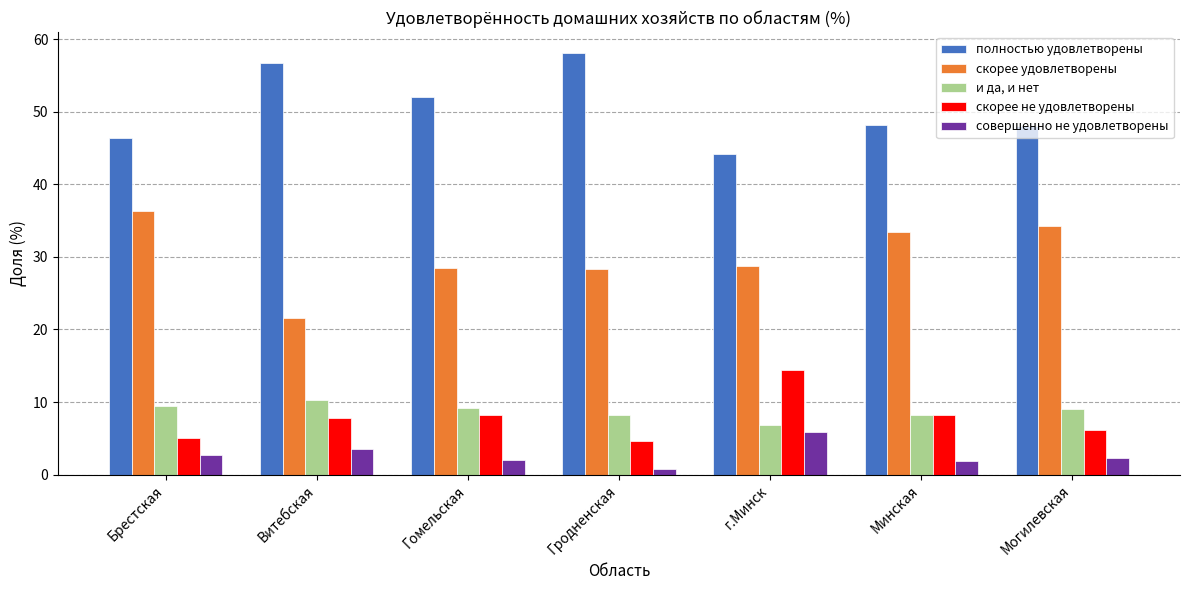

What is the sum of the скорее не удовлетворены values at Могилевская and Минская?

14.4